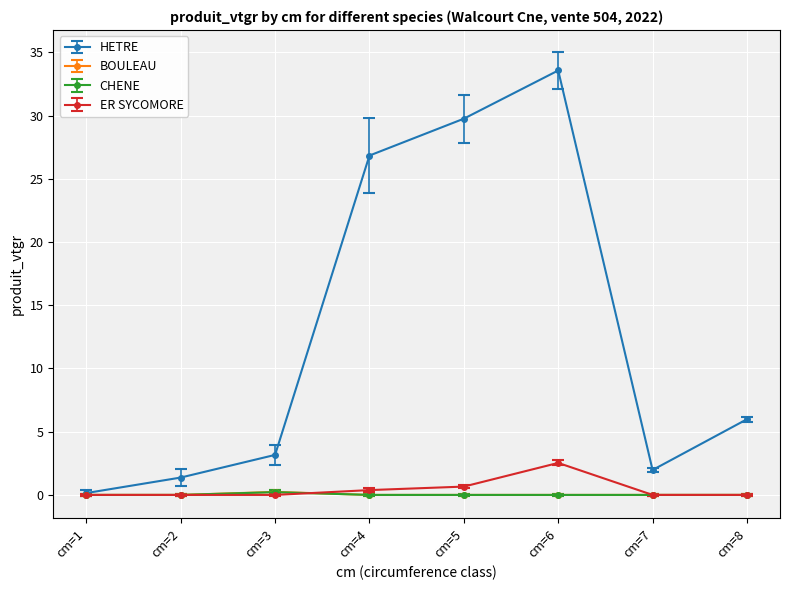

Between cm=1 and cm=7, which series saw the biggest shift?

HETRE